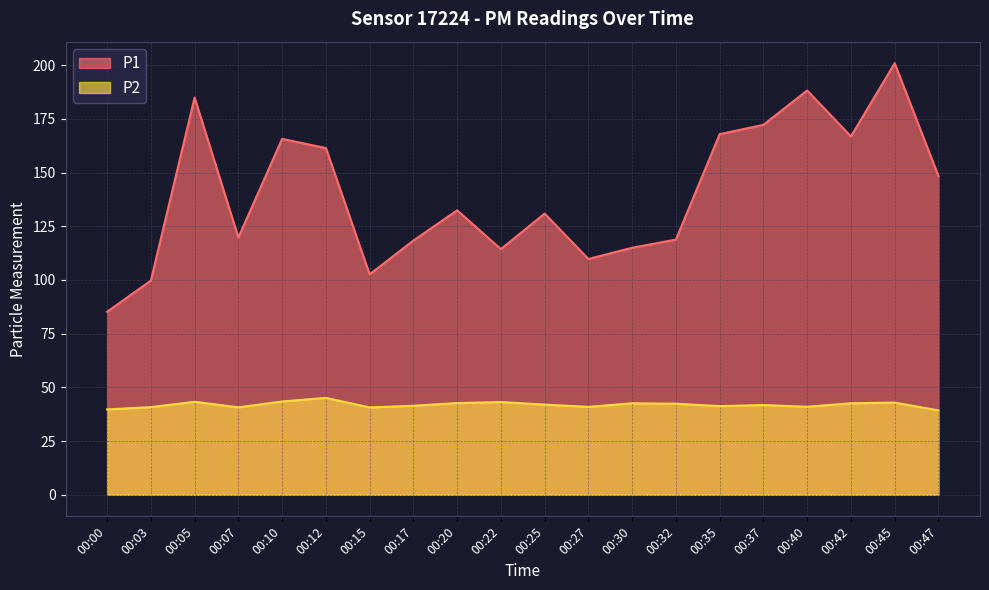

How many lines are shown in the chart?

2